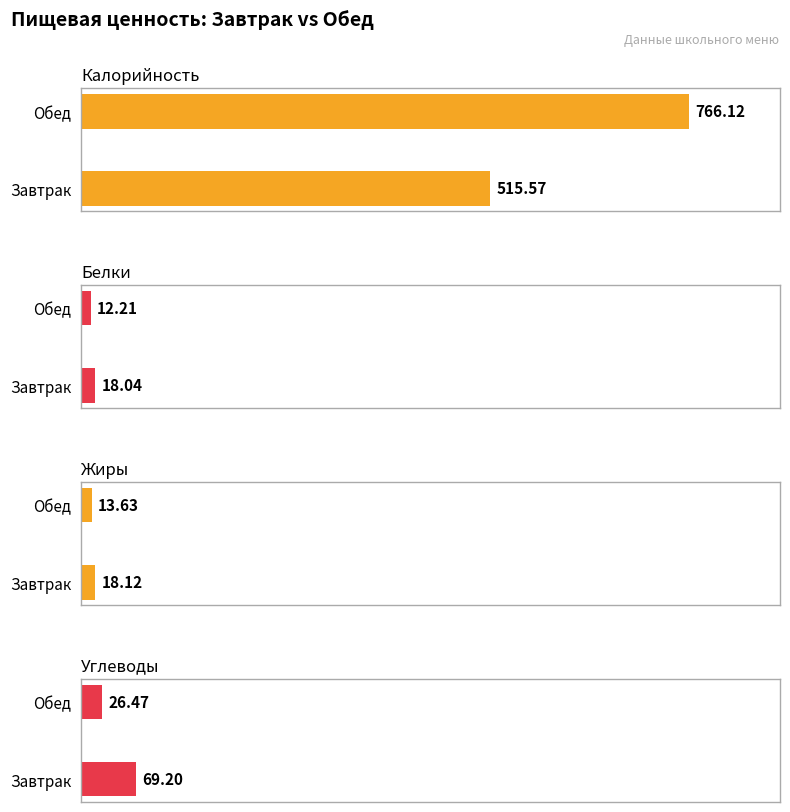

Reading left to right, extract all data points from this chart.

Калорийность: 515.6	766.1
Белки: 18.0	12.2
Жиры: 18.1	13.6
Углеводы: 69.2	26.5